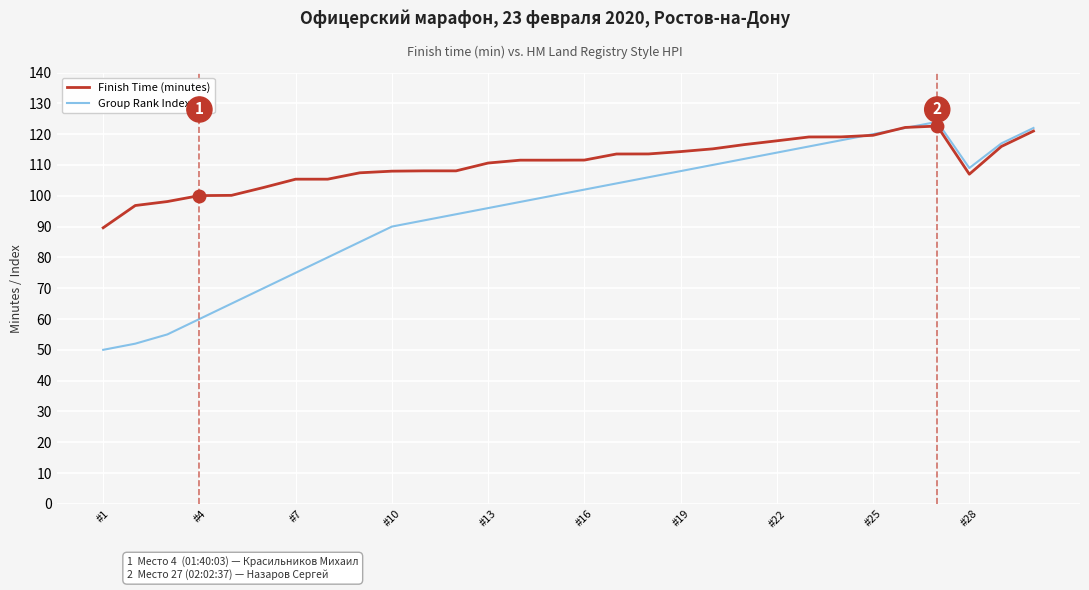

Rank the series by their average value, from highest to lowest.

Finish Time (minutes), Group Rank Index